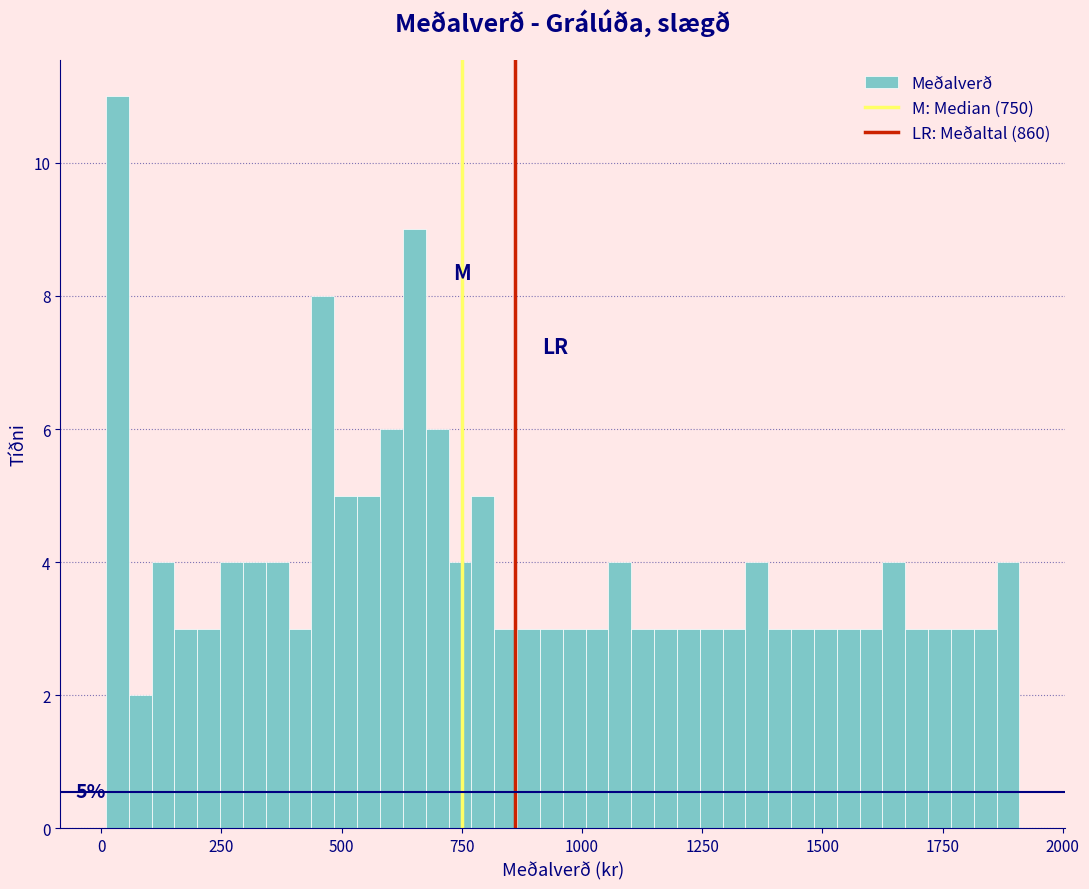

Read against the x-axis, roughly where is the centre of the tallest bar?

50